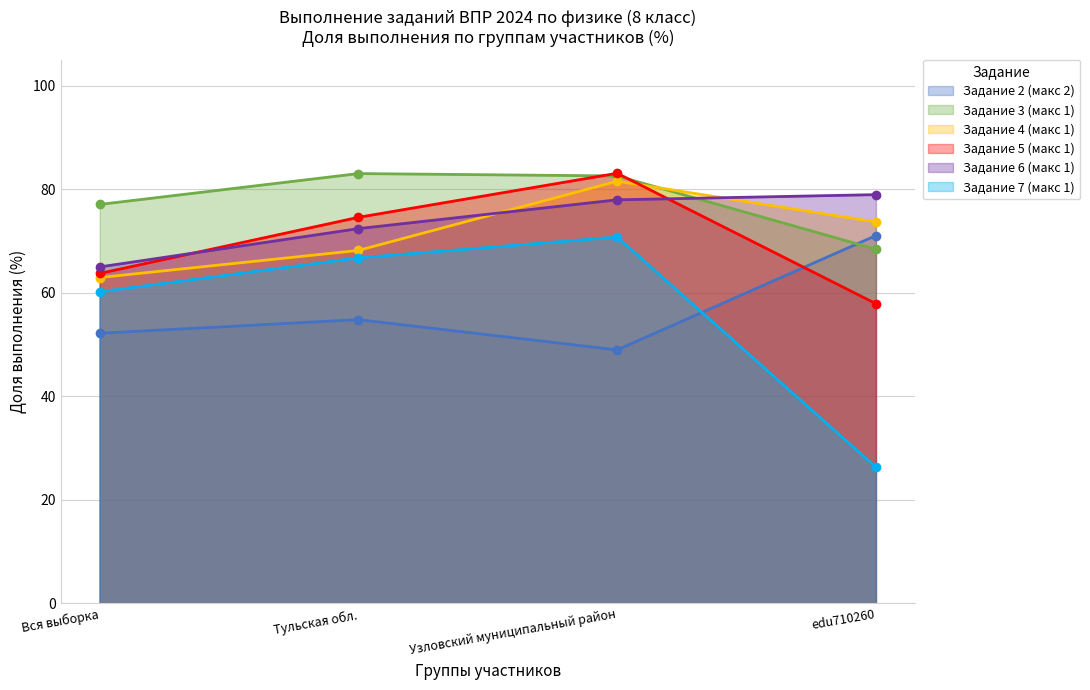

Does the chart display data point markers on the line(s)?

Yes